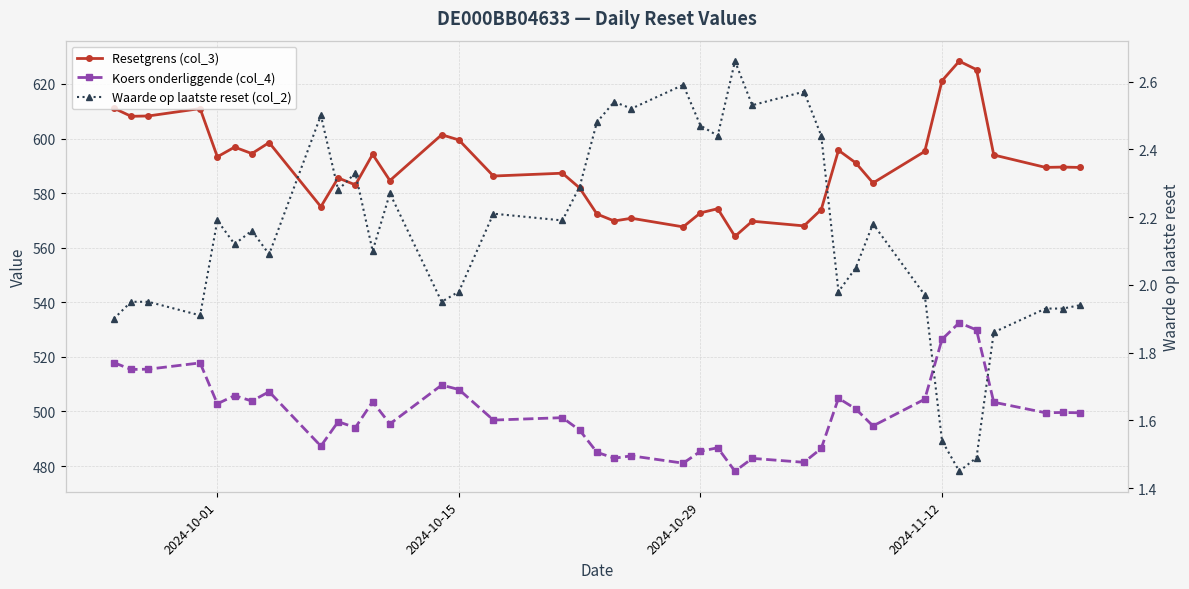

Rank the series by their maximum value, from highest to lowest.

Resetgrens (col_3), Koers onderliggende (col_4), Waarde op laatste reset (col_2)